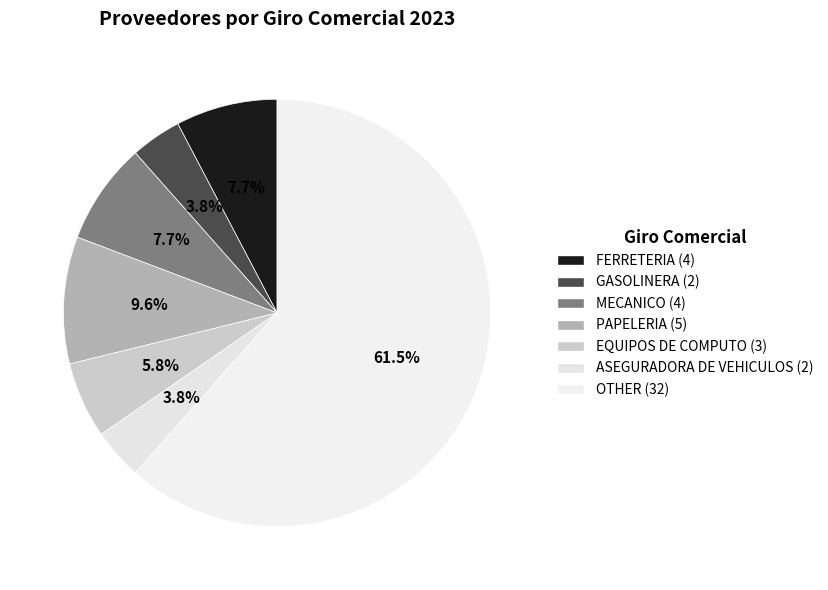

True or false: PAPELERIA accounts for 10% of the total.

True